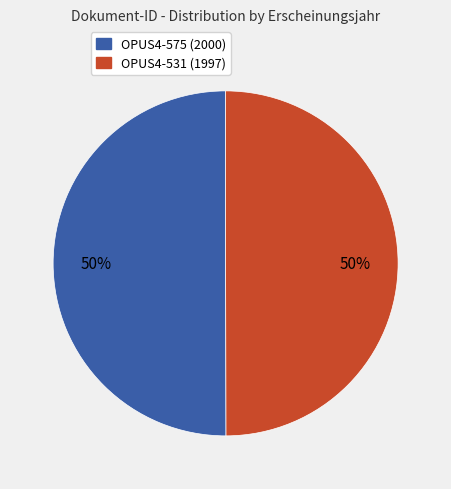

What is the ratio of the value at OPUS4-575 (2000) to the value at OPUS4-531 (1997)?

1.0